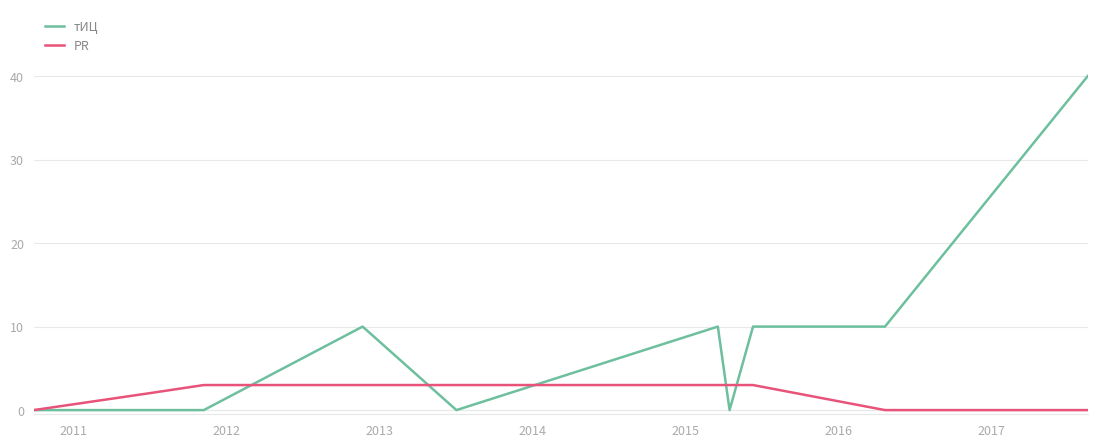

What is the difference between the second highest and minimum values in the PR series?

3